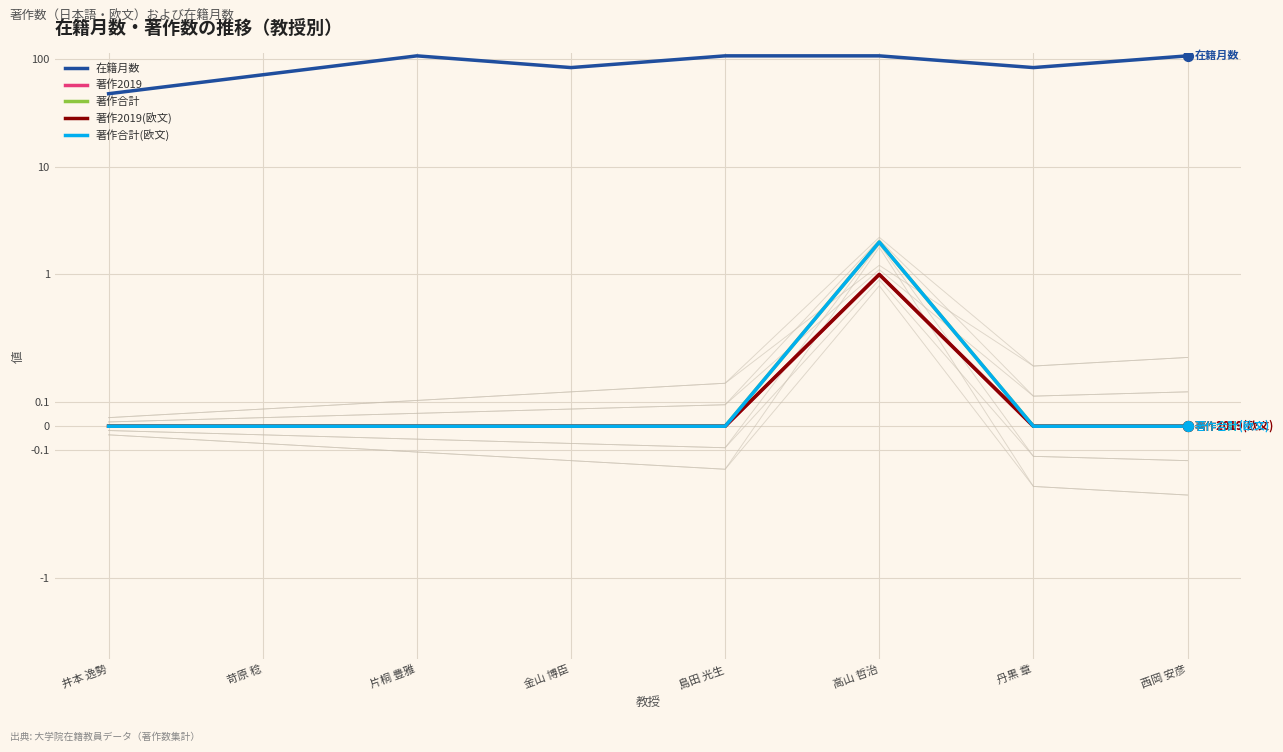

Which series reaches the maximum Y coordinate?

在籍月数